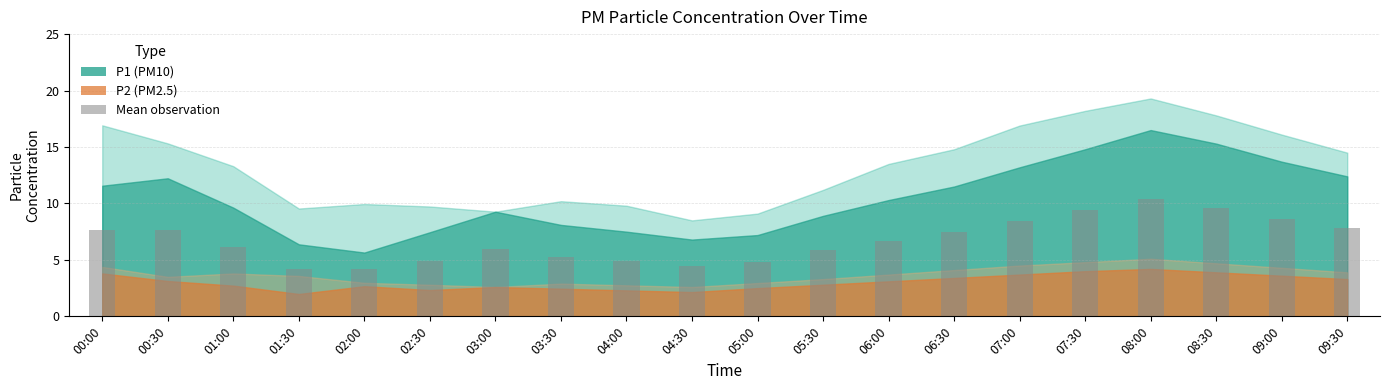

The value at 03:30 is 5.3. True or false?

True